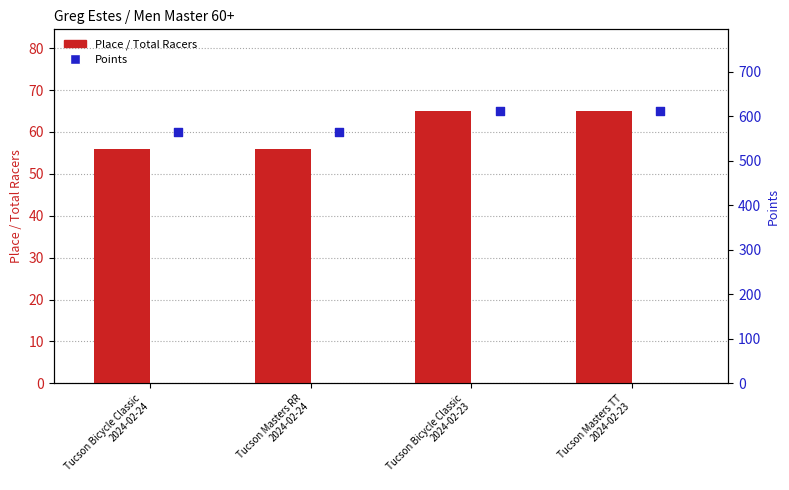

At which category is the sum across all series the highest?

Tucson Bicycle Classic
2024-02-23